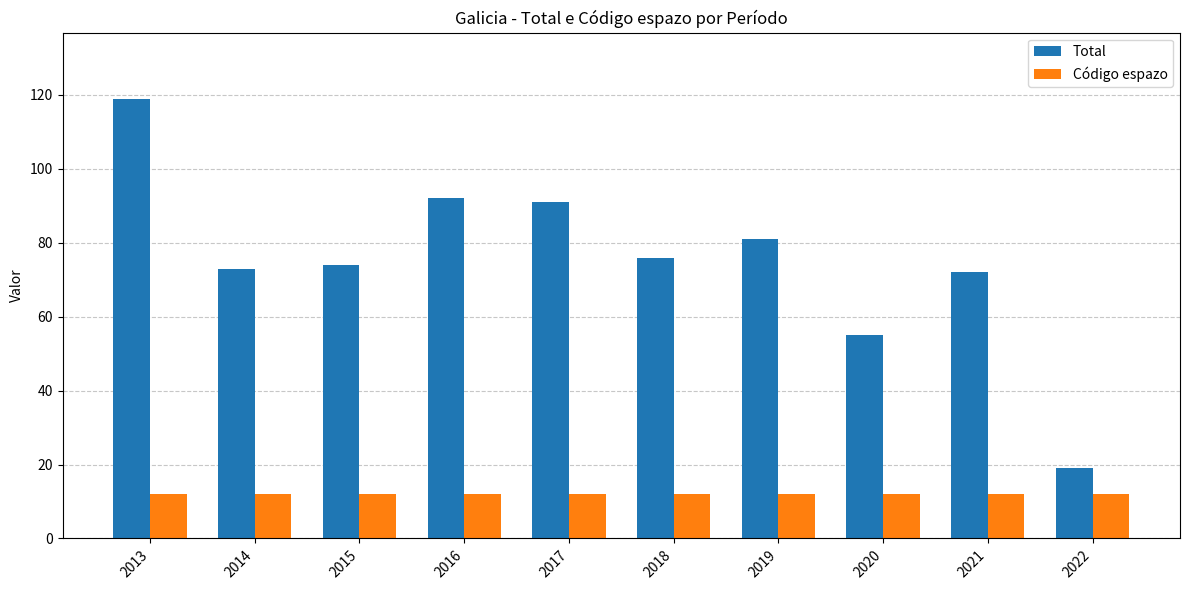

Rank the series at 2014 from highest to lowest value.

Total, Código espazo